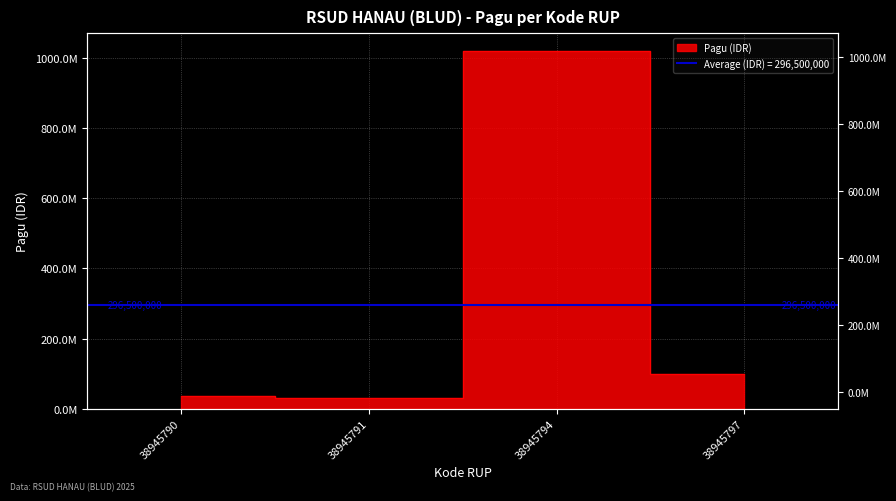

What is the change in value from 38945790 to 38945797?

+64000000